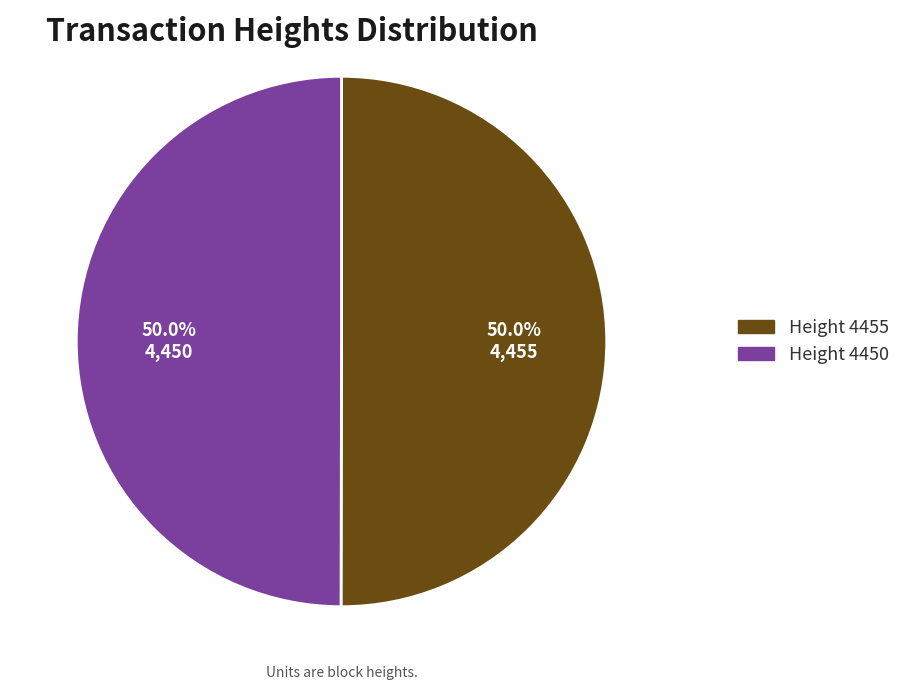

Count the number of slices in the pie.

2